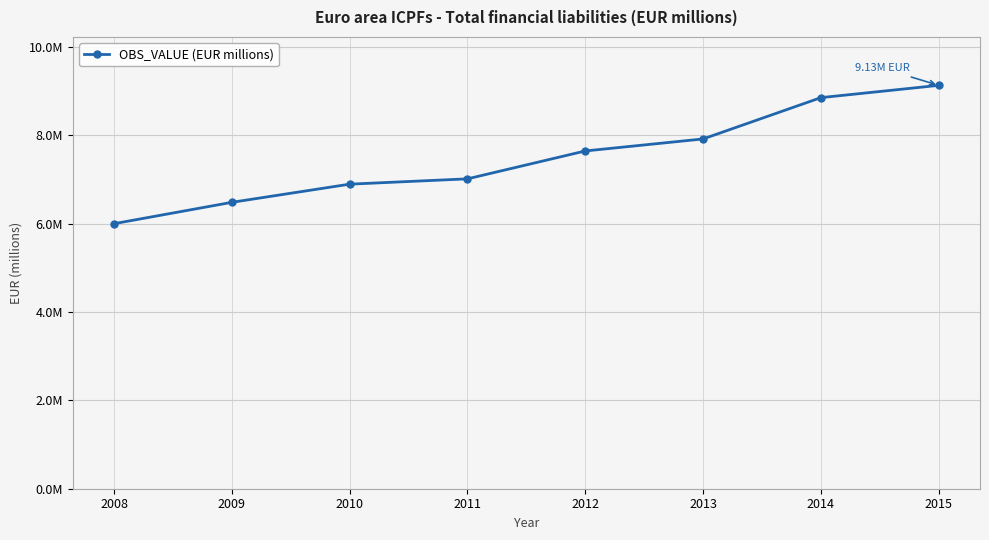

Where does the data first go above 7648396?

2012